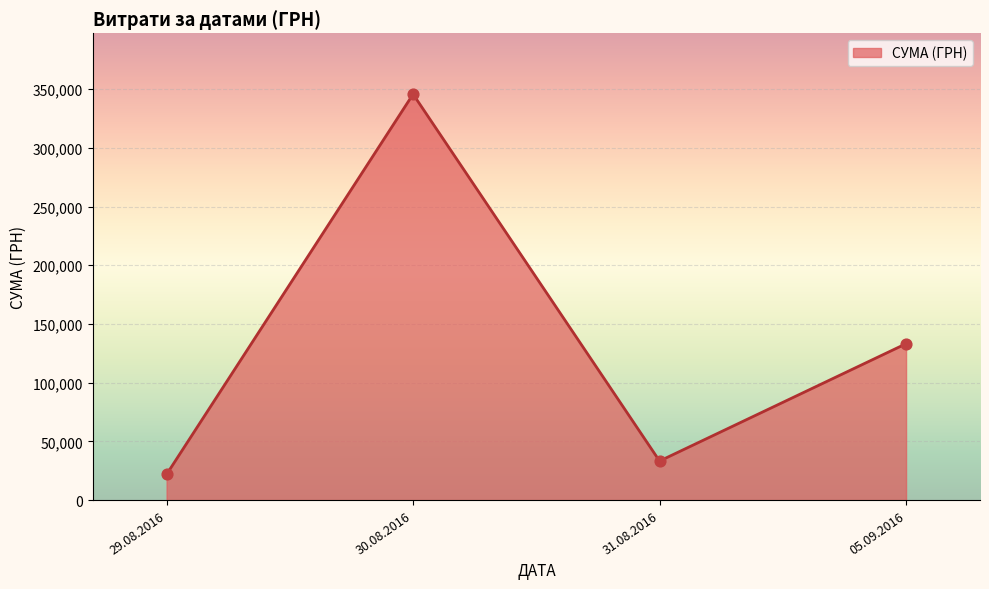

Approximately how many times larger is the value at 29.08.2016 compared to 31.08.2016?

0.7